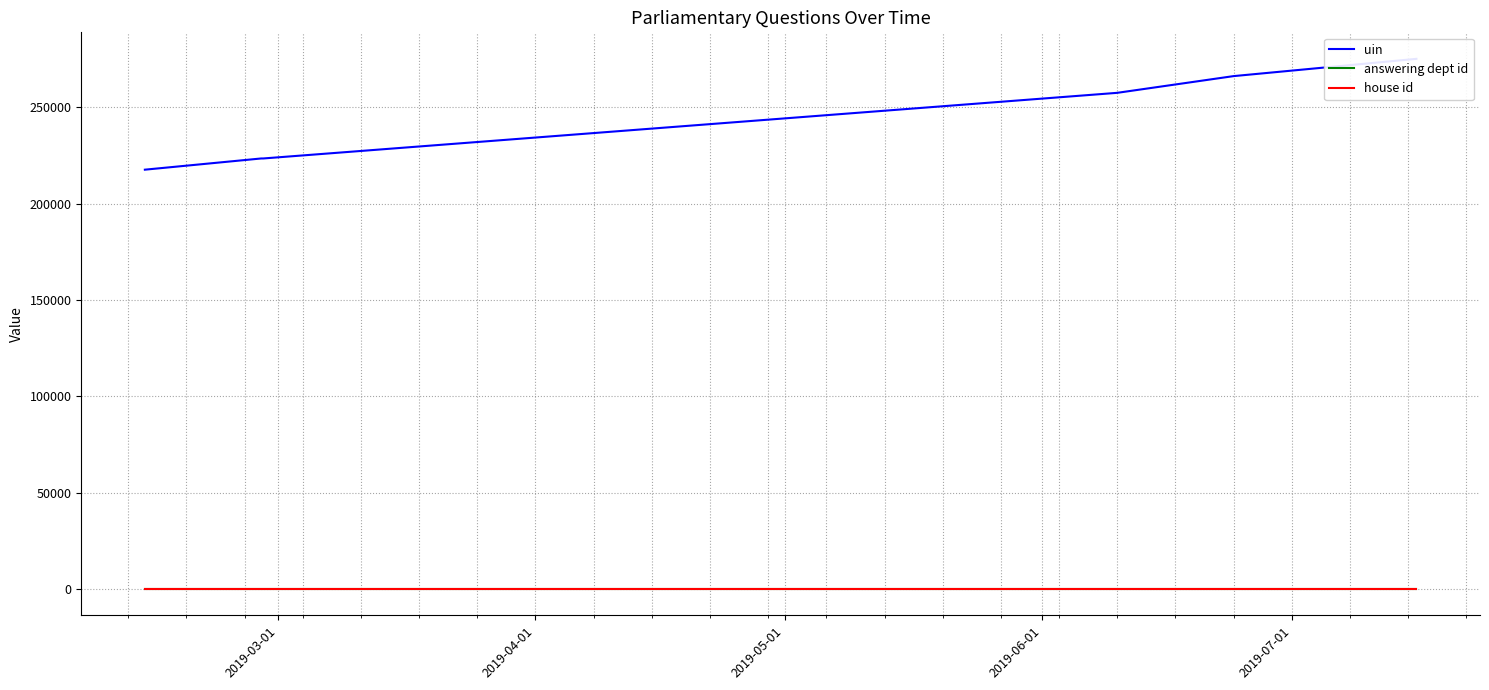

True or false: answering dept id and uin intersect in this chart.

False